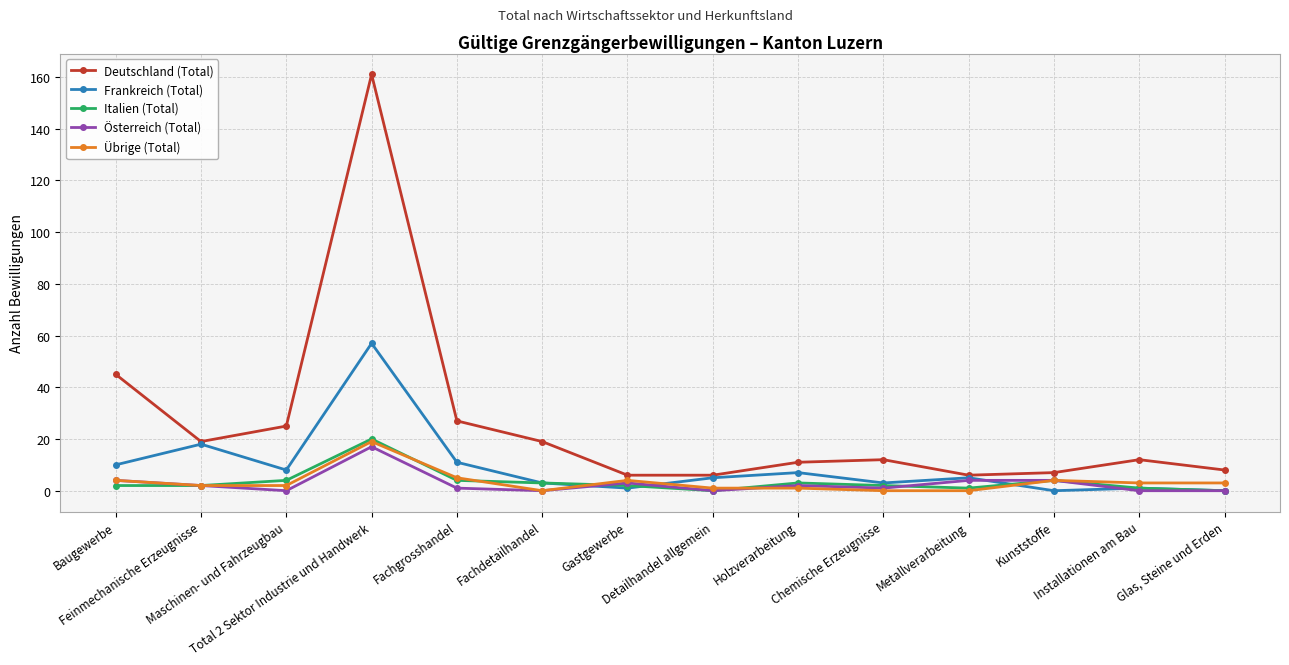

What is the value of the Italien (Total) point at the 5th from the left?

4